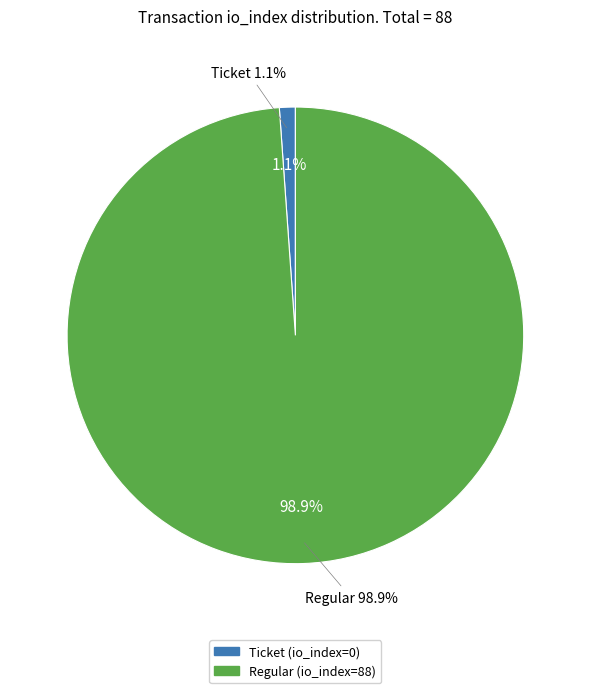

The Ticket (io_index=0) slice represents 6% of the pie. True or false?

False